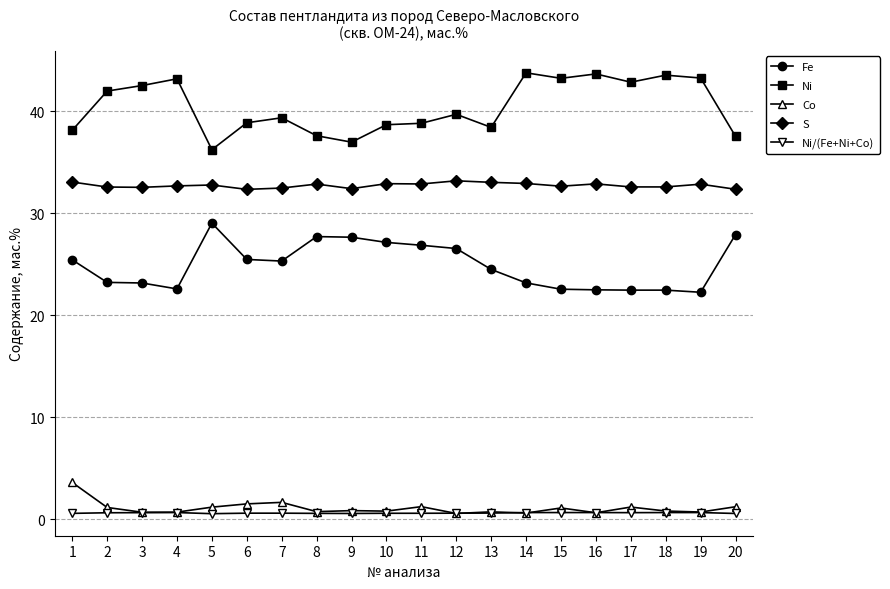

Rank the series by their maximum value, from highest to lowest.

Ni, S, Fe, Co, Ni/(Fe+Ni+Co)